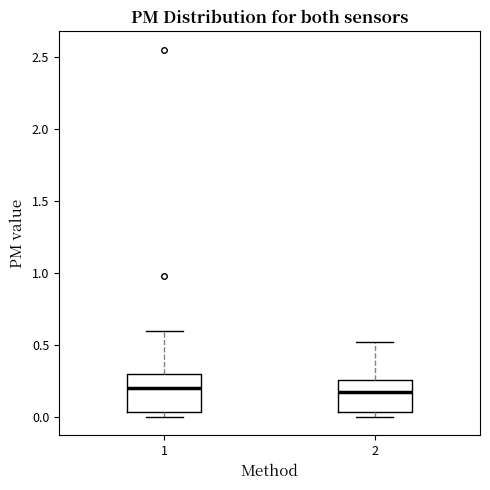

Reading left to right, transcribe this box plot: for each box, give where its median line is, the range the box spans, and where its two whiskers end, as read against the y-axis. The values are not printed on the chart, so give them approximately, as read against the axis.

1: median 0.20, box 0.05 to 0.30, whiskers 0.00 to 0.60
2: median 0.15, box 0.05 to 0.25, whiskers 0.00 to 0.50